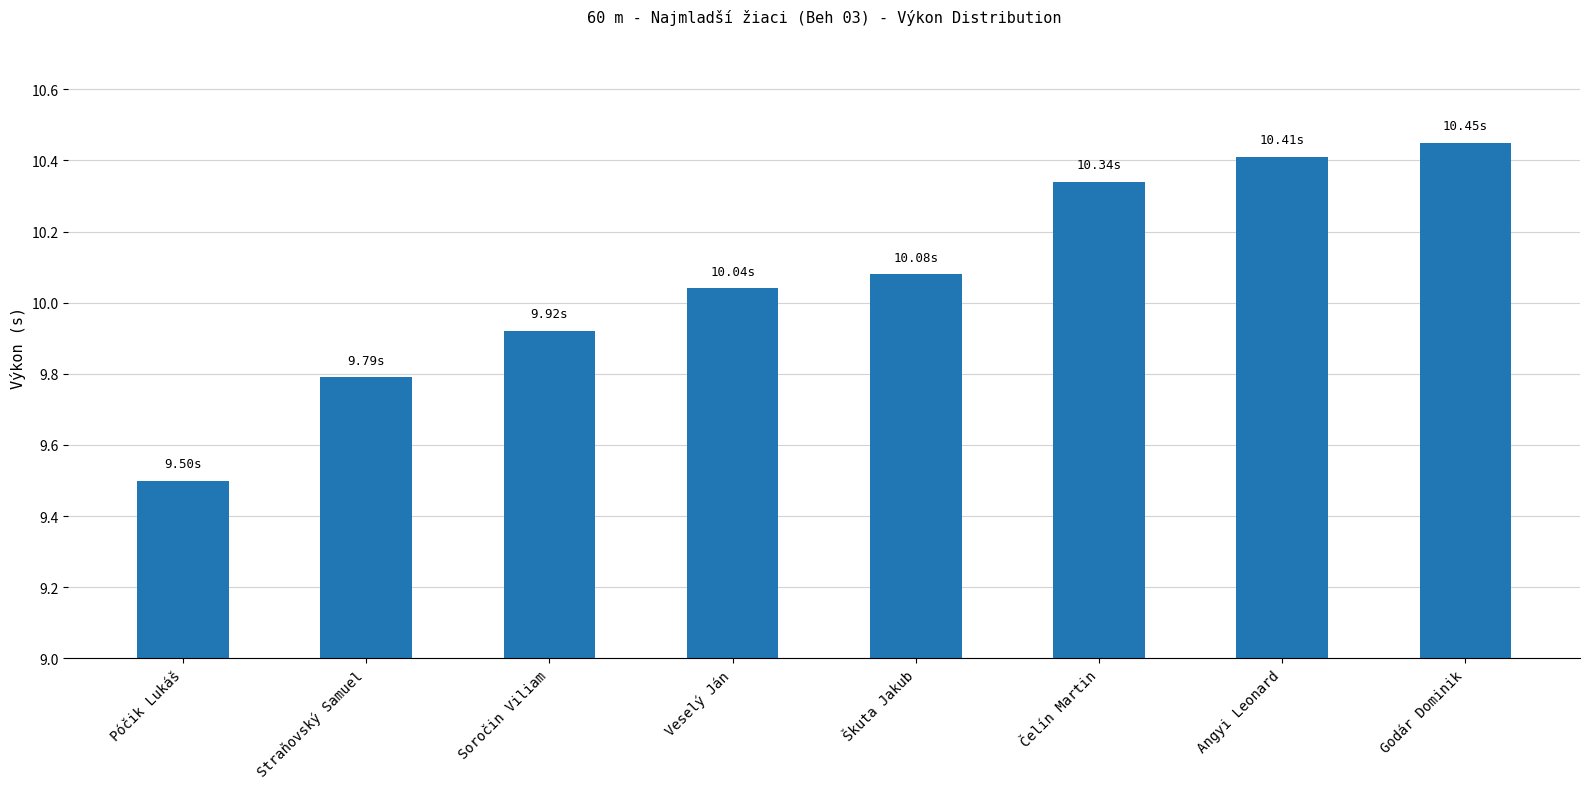

Where is the data nearest to the value 9?

Póčik Lukáš